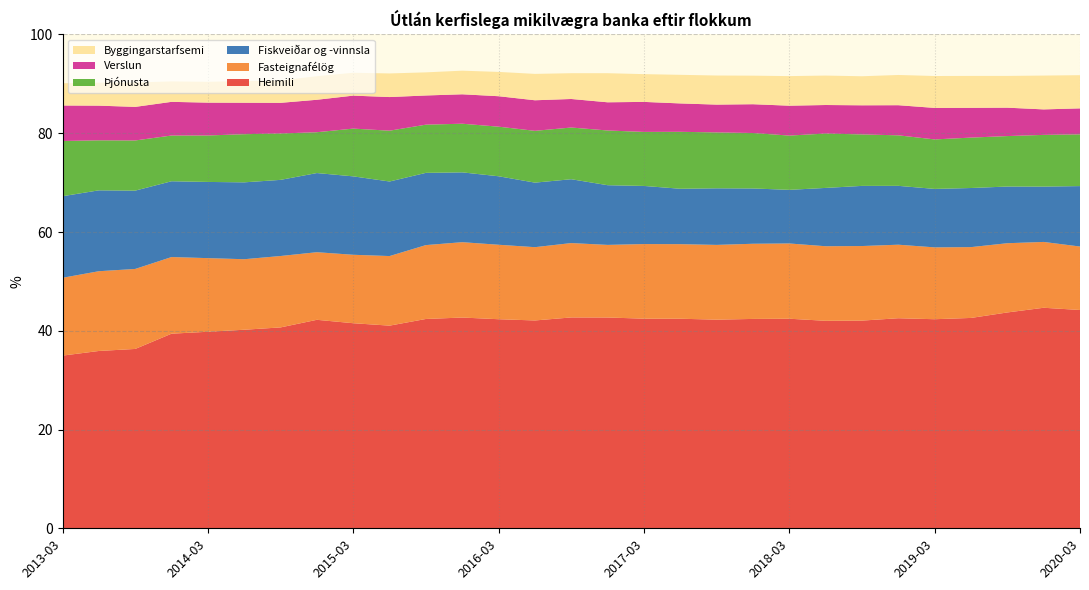

Reading right to left, what are all the values shown in this chart?

Heimili: 2020-03=44.2	2019-12=44.7	2019-09=43.7	2019-06=42.6	2019-03=42.3	2018-12=42.5	2018-09=42.1	2018-06=42.0	2018-03=42.4	2017-12=42.4	2017-09=42.2	2017-06=42.4	2017-03=42.5	2016-12=42.7	2016-09=42.7	2016-06=42.1	2016-03=42.3	2015-12=42.7	2015-09=42.4	2015-06=41.0	2015-03=41.5	2014-12=42.2	2014-09=40.7	2014-06=40.2	2014-03=39.8	2013-12=39.4	2013-09=36.3	2013-06=35.9	2013-03=35.0
Fasteignafélög: 2020-03=12.8	2019-12=13.3	2019-09=14.0	2019-06=14.3	2019-03=14.6	2018-12=14.9	2018-09=15.1	2018-06=15.1	2018-03=15.2	2017-12=15.2	2017-09=15.1	2017-06=15.1	2017-03=15.1	2016-12=14.7	2016-09=15.1	2016-06=14.8	2016-03=15.1	2015-12=15.3	2015-09=15.0	2015-06=14.1	2015-03=13.9	2014-12=13.7	2014-09=14.5	2014-06=14.3	2014-03=14.9	2013-12=15.5	2013-09=16.2	2013-06=16.1	2013-03=15.8
Fiskveiðar og -vinnsla: 2020-03=12.2	2019-12=11.2	2019-09=11.5	2019-06=12.0	2019-03=11.8	2018-12=11.9	2018-09=12.2	2018-06=11.8	2018-03=10.9	2017-12=11.2	2017-09=11.5	2017-06=11.2	2017-03=11.8	2016-12=12.1	2016-09=12.9	2016-06=13.1	2016-03=13.9	2015-12=14.1	2015-09=14.6	2015-06=15.1	2015-03=15.9	2014-12=16.0	2014-09=15.4	2014-06=15.6	2014-03=15.4	2013-12=15.3	2013-09=15.9	2013-06=16.4	2013-03=16.5
Þjónusta: 2020-03=10.5	2019-12=10.5	2019-09=10.2	2019-06=10.2	2019-03=10.0	2018-12=10.2	2018-09=10.4	2018-06=11.0	2018-03=11.0	2017-12=11.2	2017-09=11.3	2017-06=11.5	2017-03=10.9	2016-12=11.1	2016-09=10.5	2016-06=10.5	2016-03=10.0	2015-12=9.8	2015-09=9.8	2015-06=10.3	2015-03=9.7	2014-12=8.3	2014-09=9.4	2014-06=9.8	2014-03=9.4	2013-12=9.3	2013-09=10.2	2013-06=10.1	2013-03=11.2
Verslun: 2020-03=5.3	2019-12=5.2	2019-09=5.8	2019-06=6.0	2019-03=6.4	2018-12=6.1	2018-09=5.9	2018-06=5.8	2018-03=6.0	2017-12=5.8	2017-09=5.6	2017-06=5.8	2017-03=6.1	2016-12=5.7	2016-09=5.8	2016-06=6.2	2016-03=6.2	2015-12=6.0	2015-09=5.9	2015-06=6.8	2015-03=6.7	2014-12=6.6	2014-09=6.2	2014-06=6.4	2014-03=6.7	2013-12=6.8	2013-09=6.8	2013-06=7.0	2013-03=7.2
Byggingarstarfsemi: 2020-03=6.7	2019-12=6.8	2019-09=6.4	2019-06=6.5	2019-03=6.5	2018-12=6.1	2018-09=5.9	2018-06=6.0	2018-03=6.0	2017-12=5.8	2017-09=5.9	2017-06=5.8	2017-03=5.6	2016-12=5.9	2016-09=5.2	2016-06=5.3	2016-03=4.9	2015-12=4.8	2015-09=4.7	2015-06=4.8	2015-03=4.6	2014-12=4.8	2014-09=4.5	2014-06=4.4	2014-03=4.2	2013-12=4.1	2013-09=4.9	2013-06=4.7	2013-03=4.5